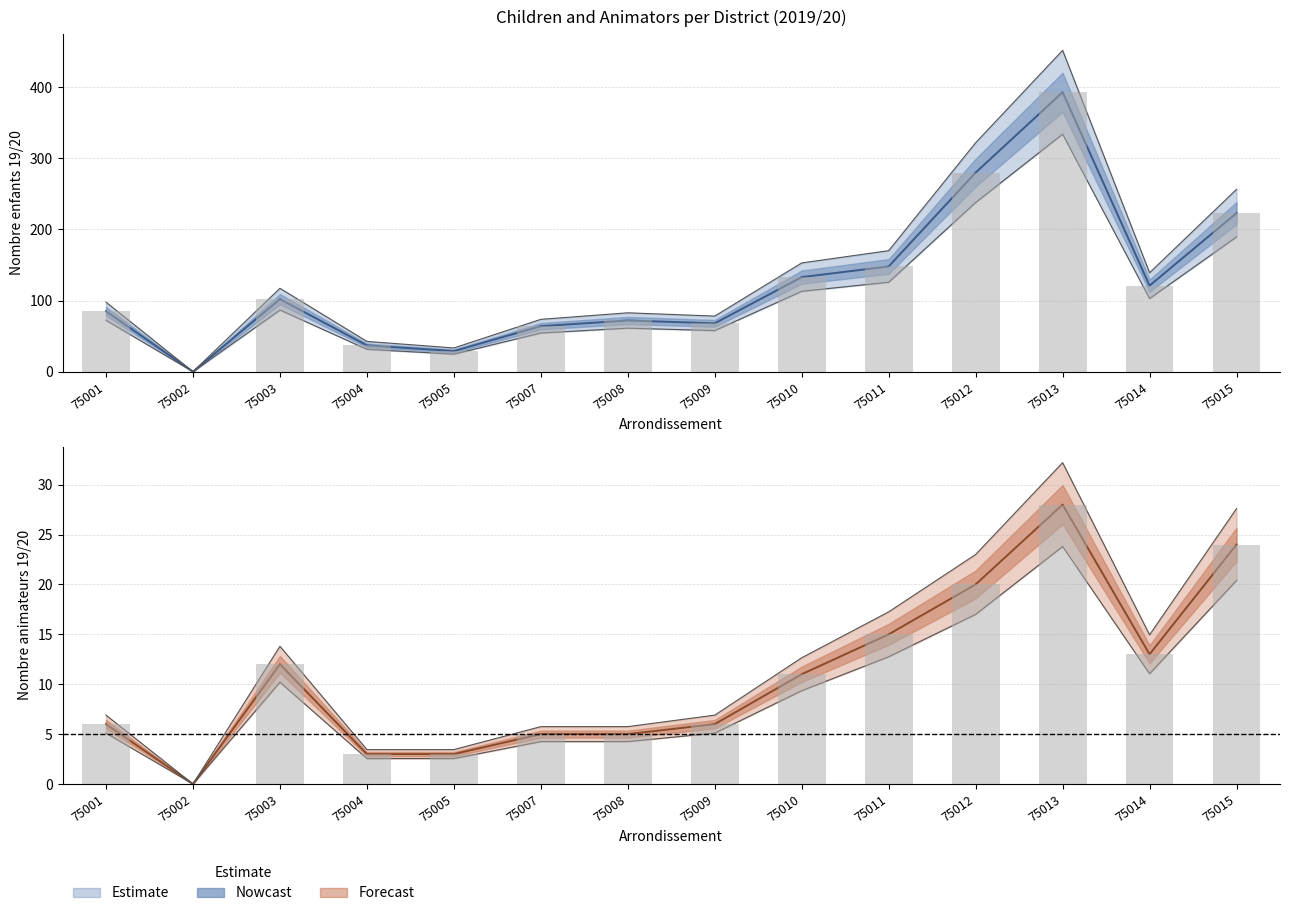

At which label does nbre enfants 19/20 reach its minimum?

75002